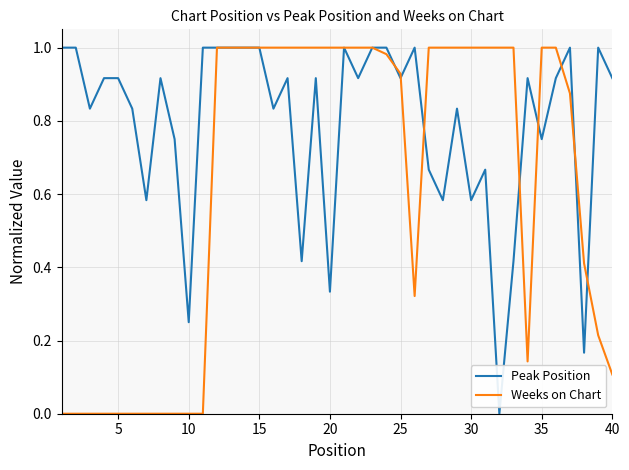

True or false: Weeks on Chart and Peak Position intersect in this chart.

True